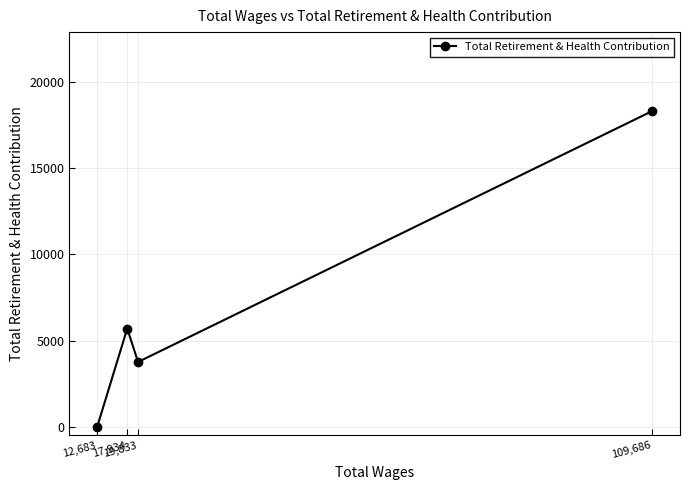

Rank the categories by value from lowest to highest.

12,683, 19,833, 17,934, 109,686